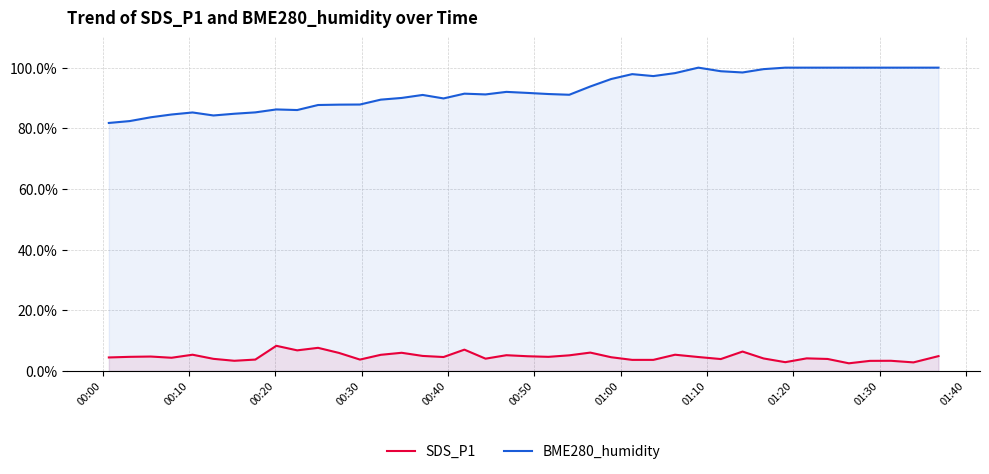

What are all the series names shown in the legend?

SDS_P1, BME280_humidity